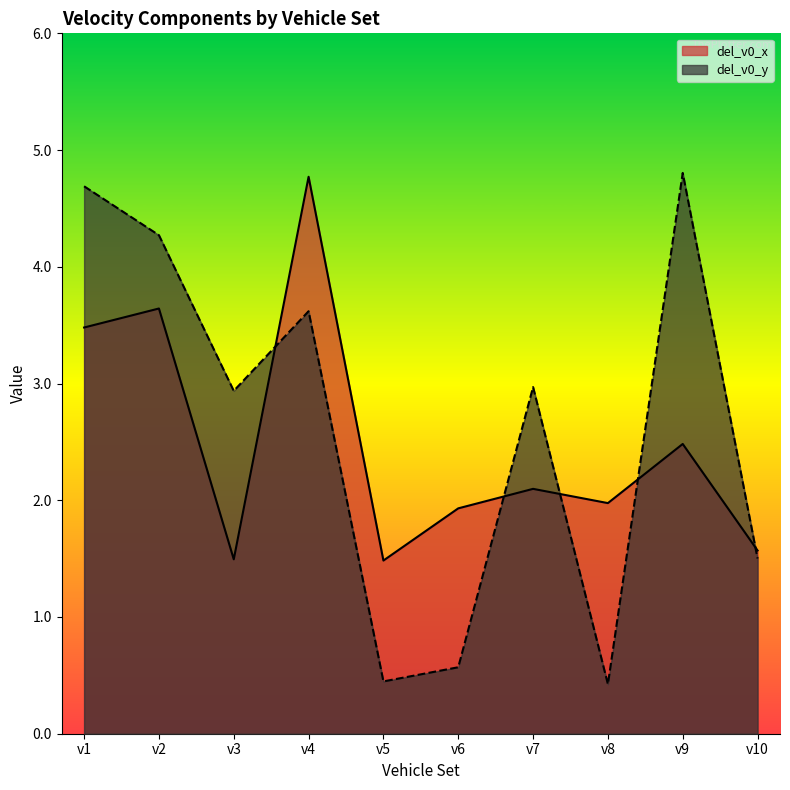

The value of del_v0_x at v3 is 0.7. True or false?

False